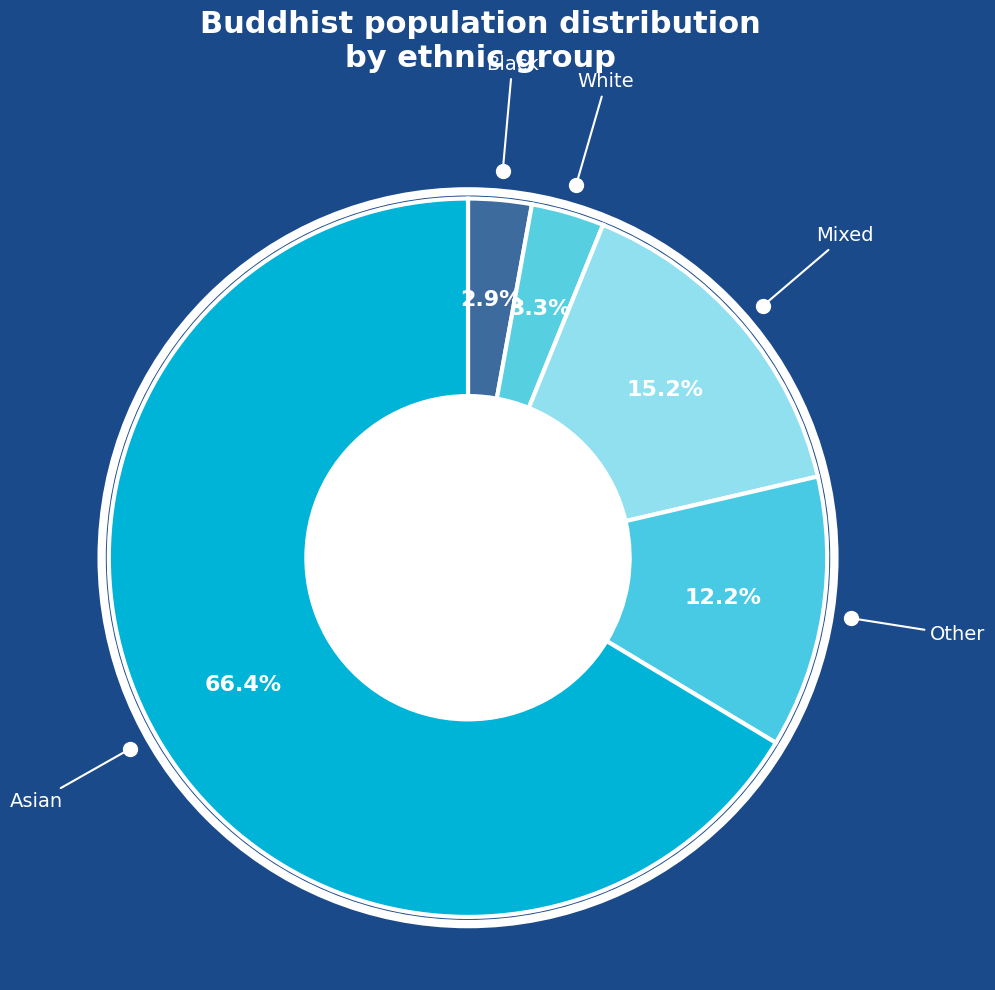

What is the largest slice in the pie chart?

Asian